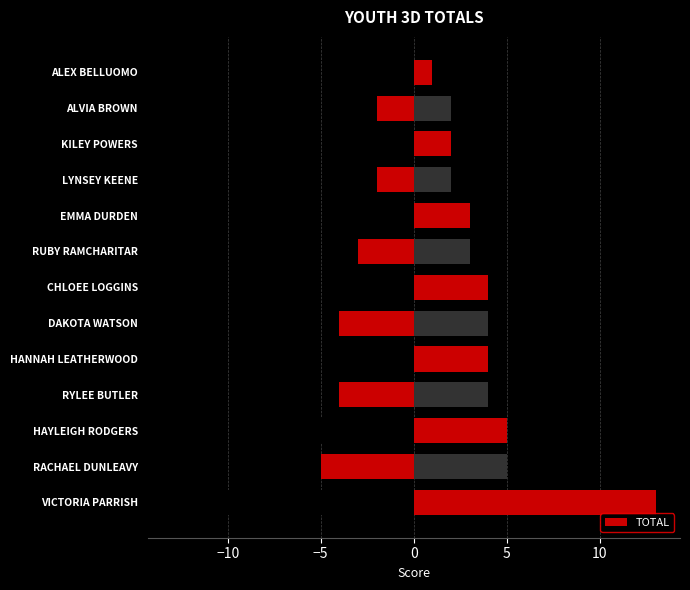

Count the number of values greater than 4.

3